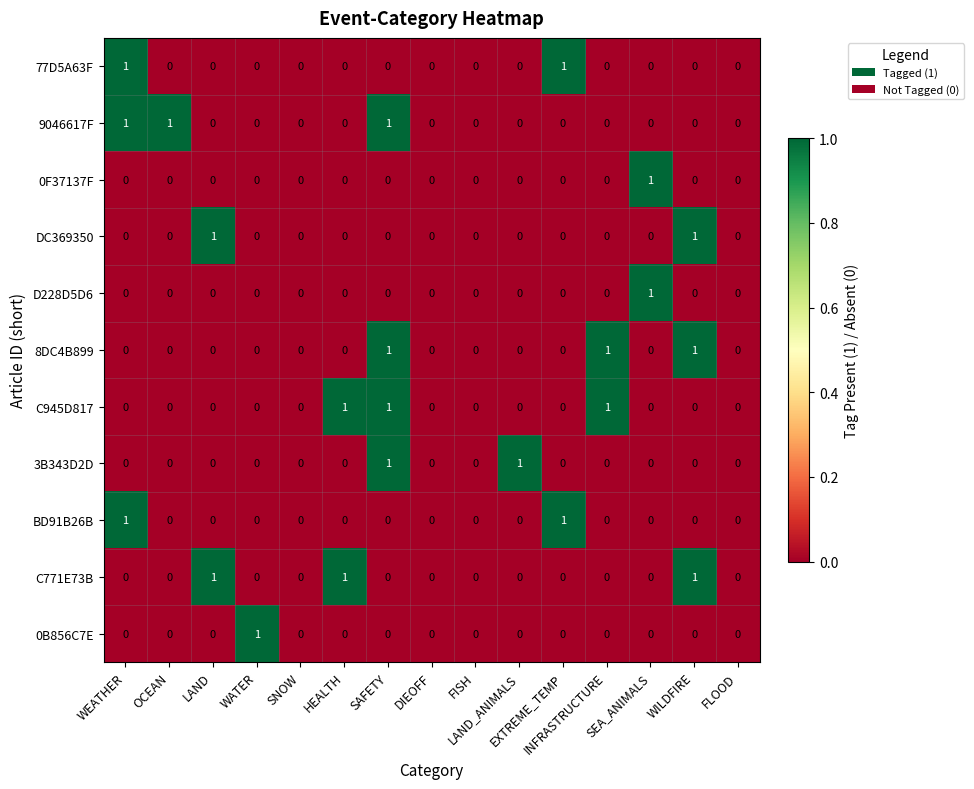

Count the 0B856C7E values in the range 0 to 1.

15